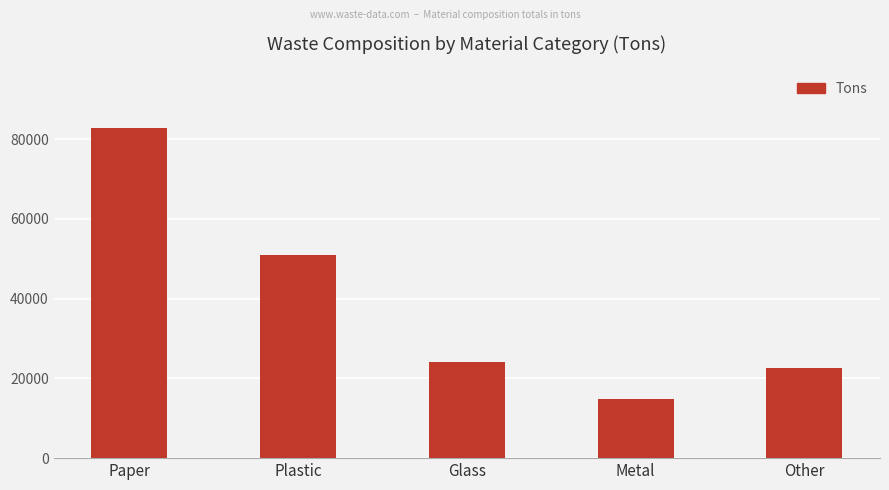

What is the average value?

39000.2